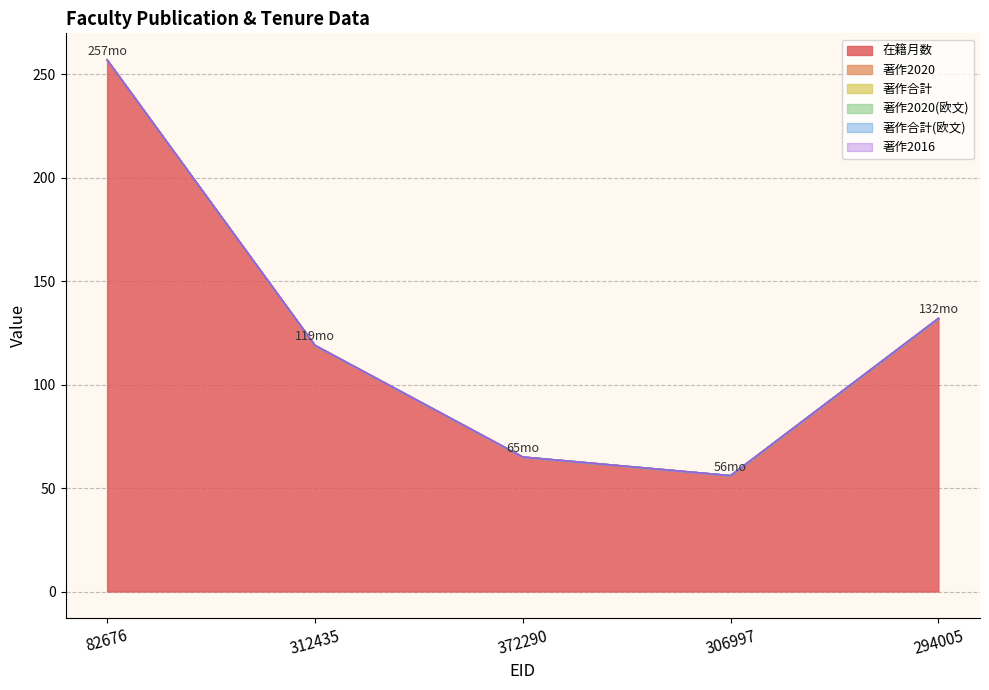

What are all the series names shown in the legend?

在籍月数, 著作2020, 著作合計, 著作2020(欧文), 著作合計(欧文), 著作2016